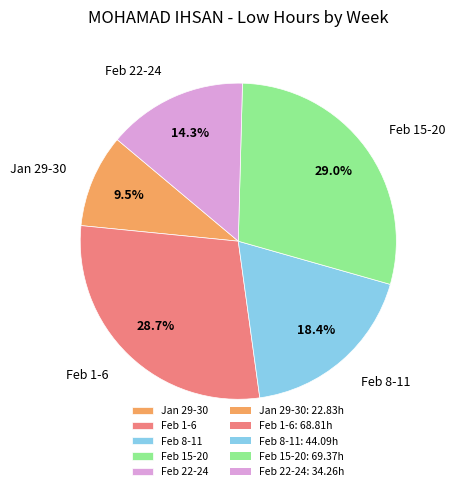

What portion of the pie excludes Feb 1-6?

71.3%